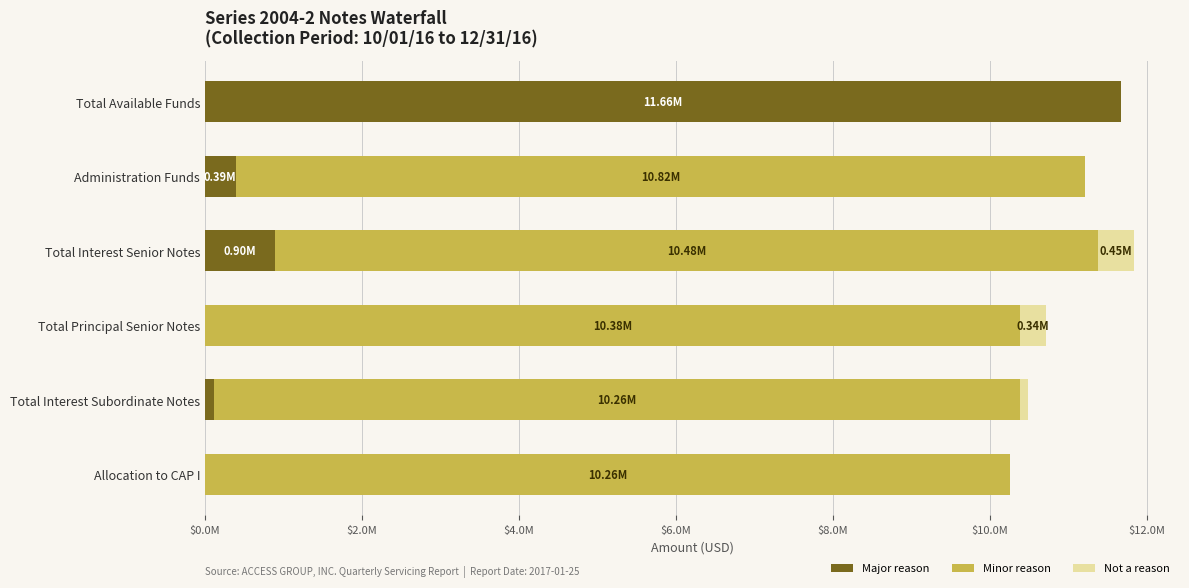

What are all the series names shown in the legend?

Major reason, Minor reason, Not a reason